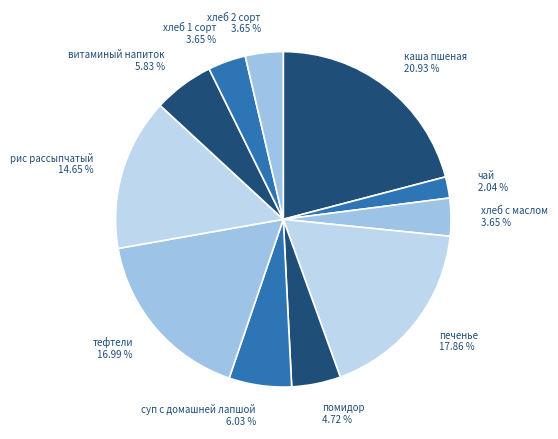

Is хлеб 2 сорт the majority of the pie?

No